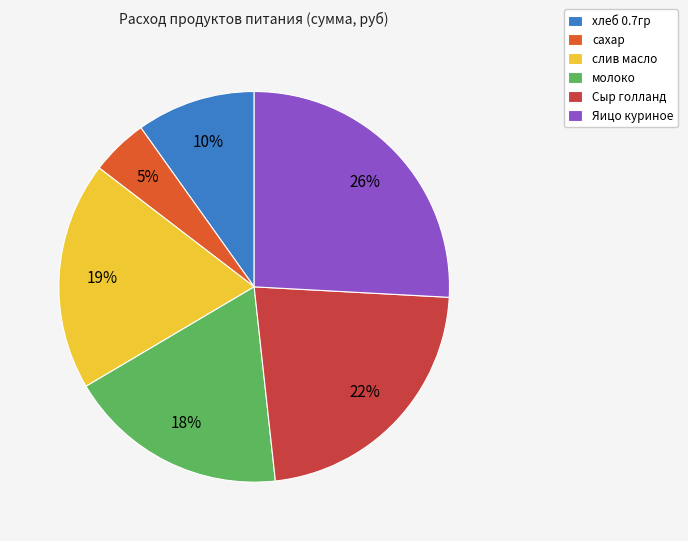

The слив масло slice represents 6% of the pie. True or false?

False